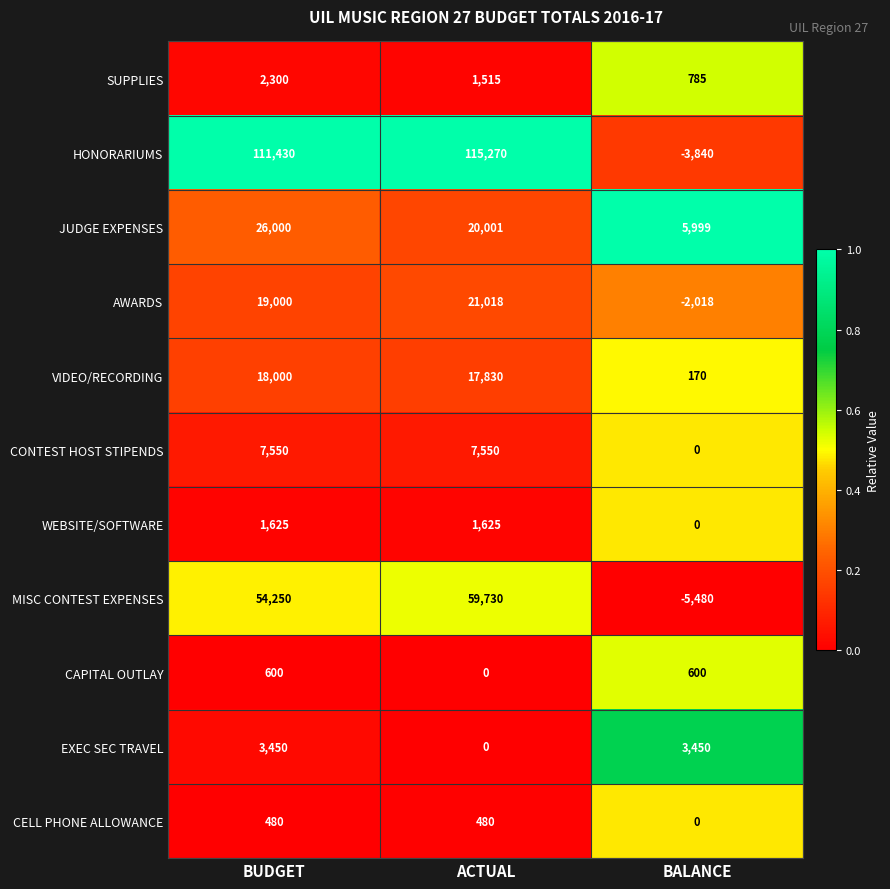

What is the spread (max minus min) of values at ACTUAL?

115270